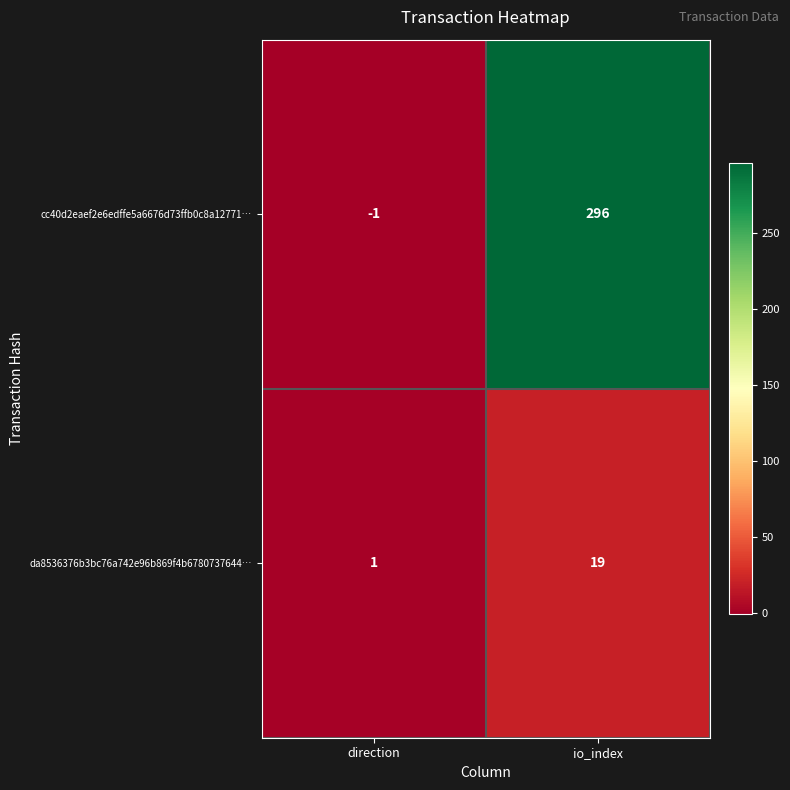

At which category does the chart reach its minimum across all series?

direction